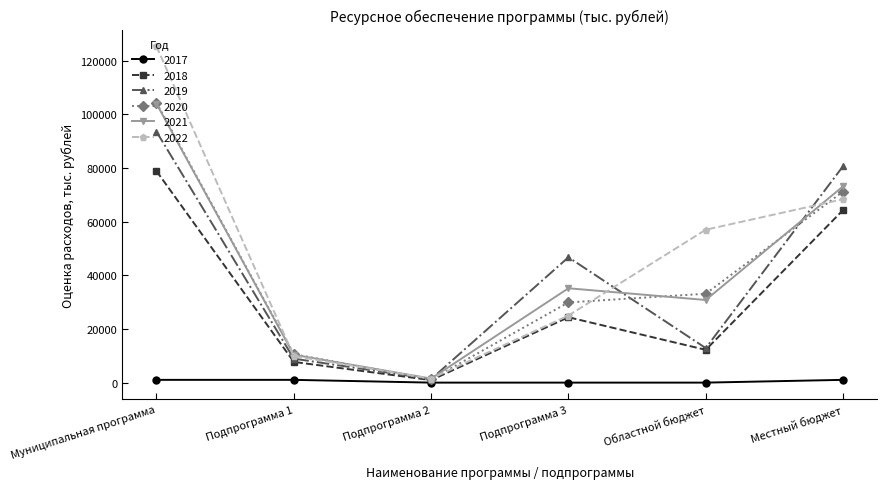

What are all the series names shown in the legend?

2017, 2018, 2019, 2020, 2021, 2022